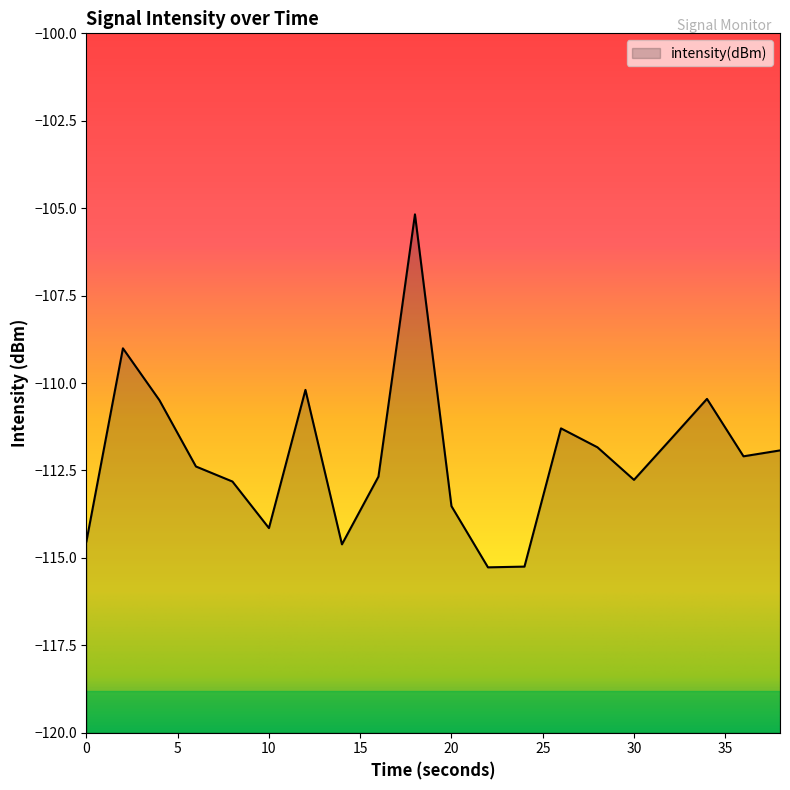

Which label corresponds to the largest value in the chart?

18